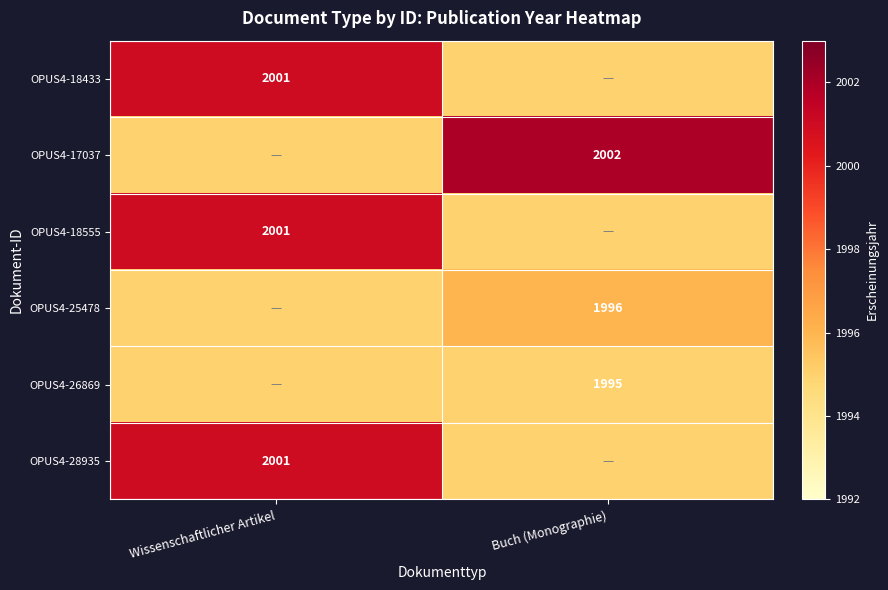

The OPUS4-18433 series shows 2638 at Wissenschaftlicher Artikel. True or false?

False